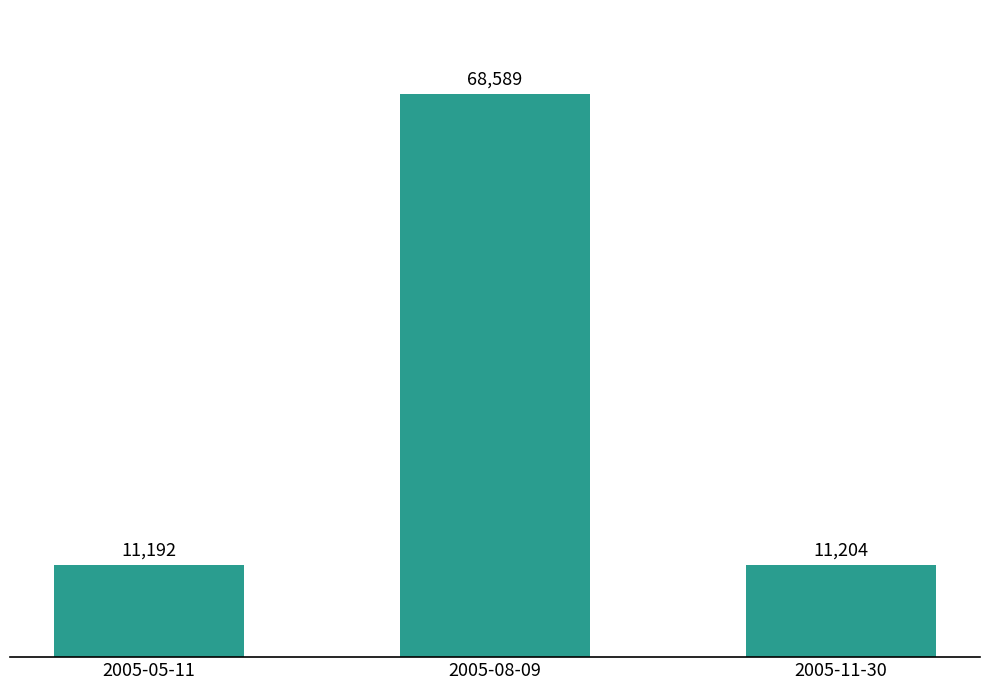

What is the label of the 3rd bar from the right?

2005-05-11